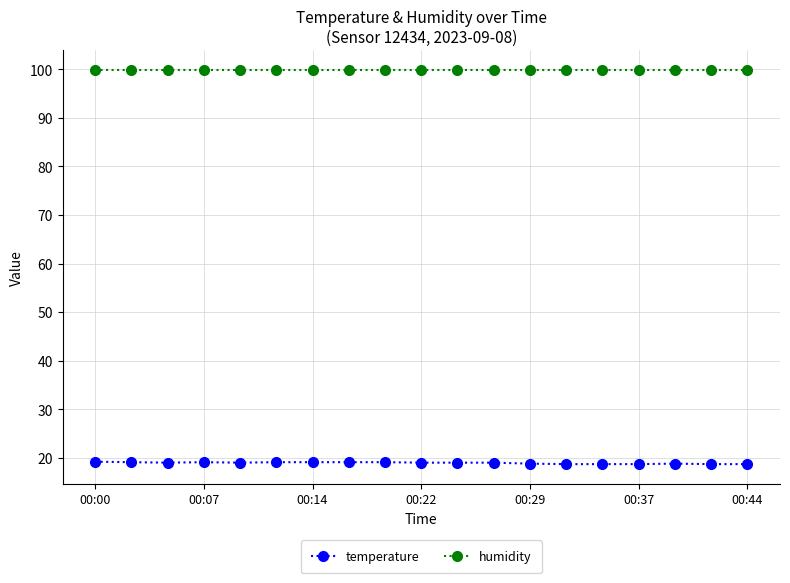

What is the sum of all humidity values?

1898.1